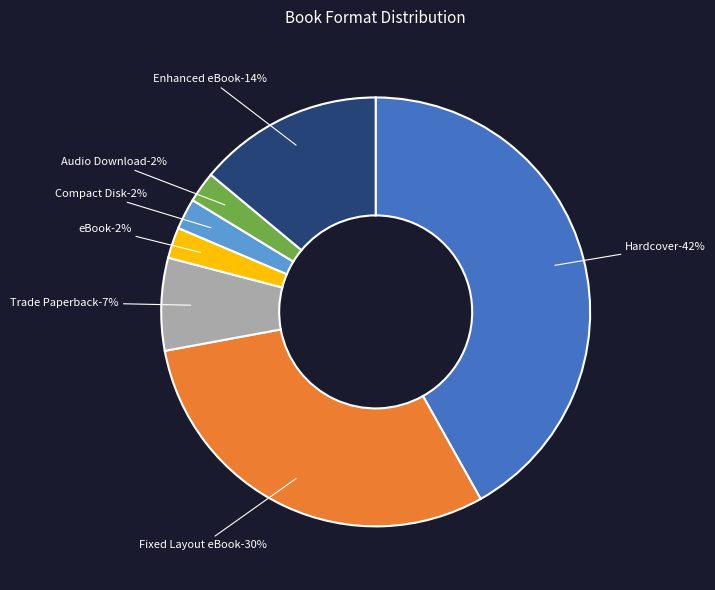

How many segments does this pie chart have?

7